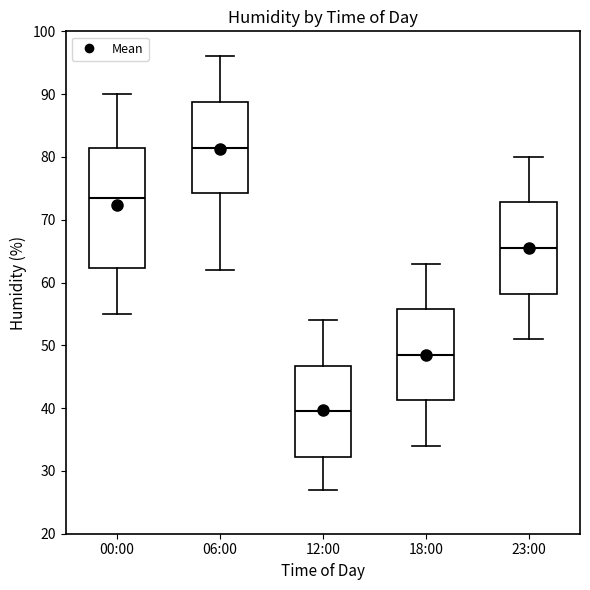

Reading left to right, read every box against the y-axis: the position of its median line, the range the box covers, and the ends of its whiskers. The values are not printed on the chart, so give them approximately, as read against the axis.

00:00: median 74, box 62 to 82, whiskers 55 to 90
06:00: median 82, box 74 to 89, whiskers 62 to 96
12:00: median 40, box 32 to 47, whiskers 27 to 54
18:00: median 49, box 41 to 56, whiskers 34 to 63
23:00: median 66, box 58 to 73, whiskers 51 to 80